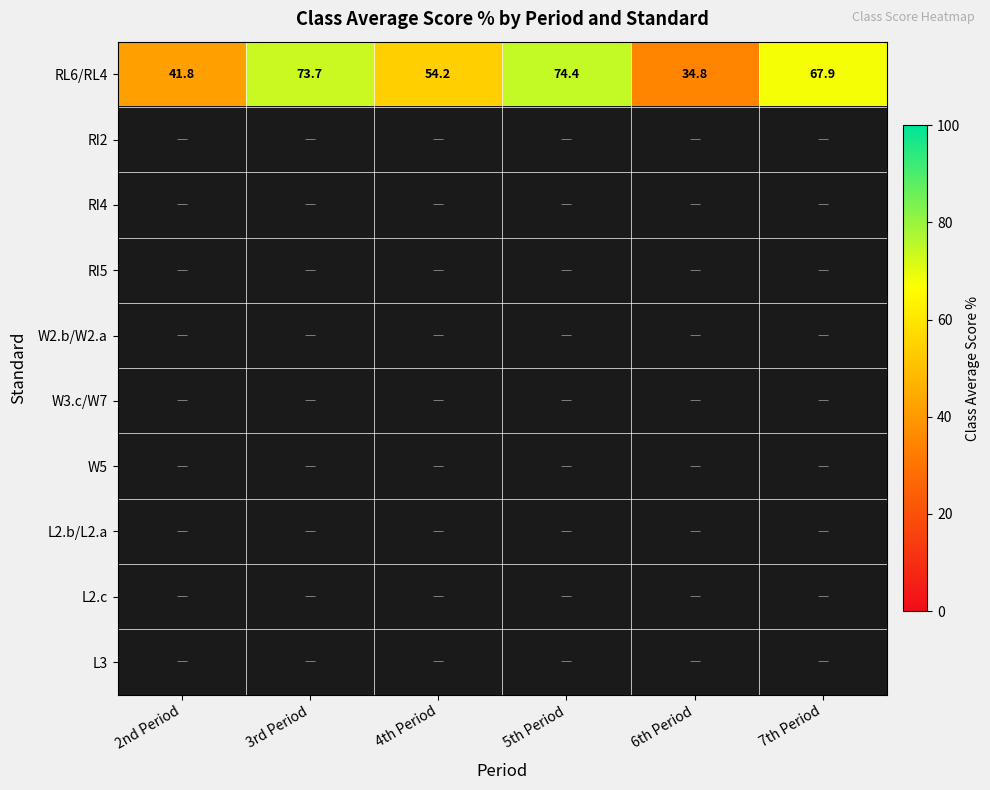

How many series are shown in this chart?

10